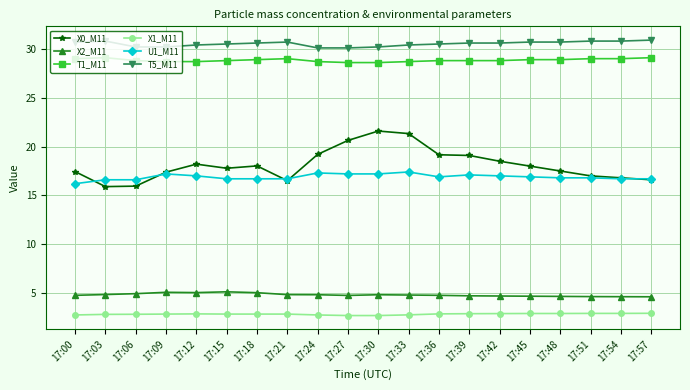

What is the sum of the T1_M11 values at 17:36 and 17:21?

57.8